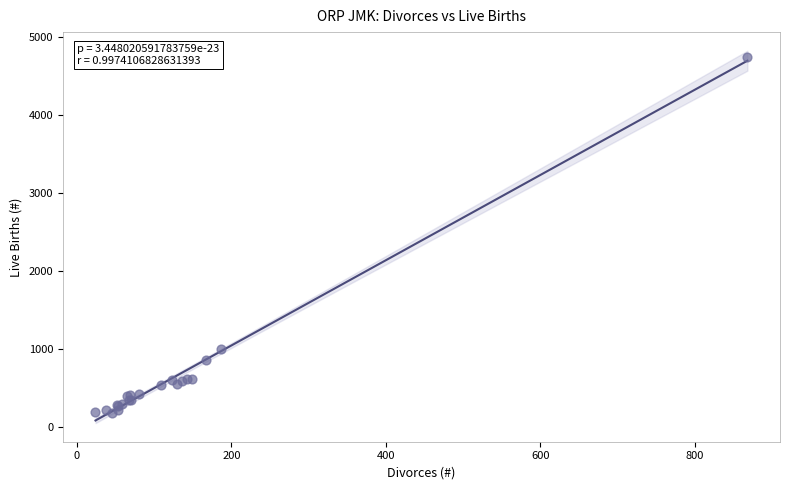

What Y value in the scatter plot is closest to 2463?

1003